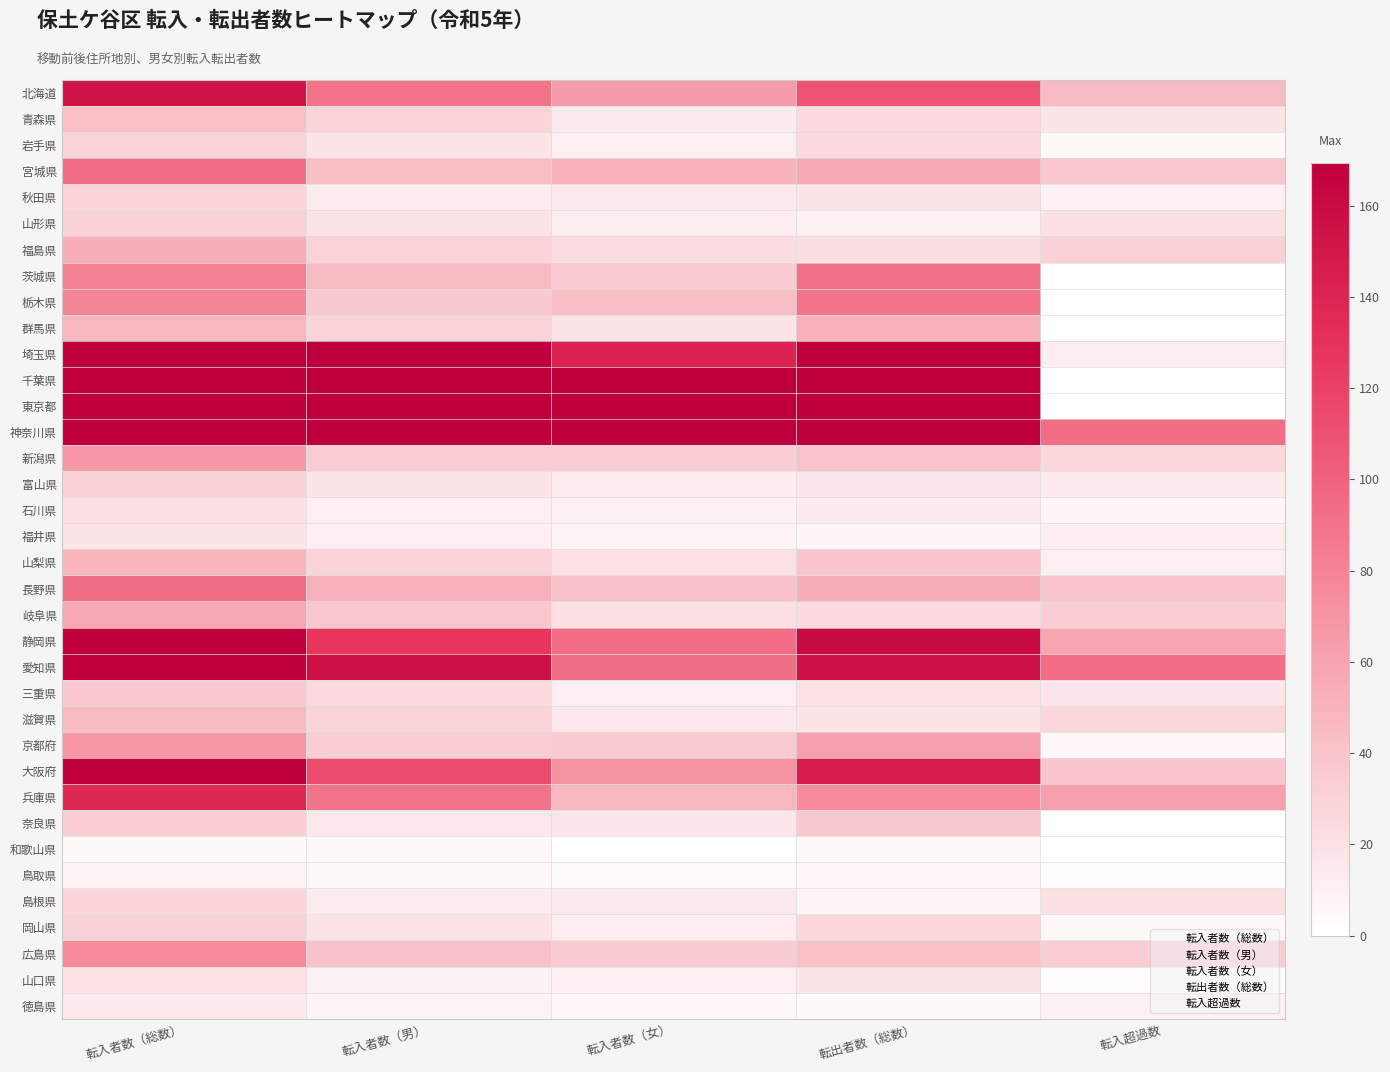

Reading right to left, what are all the values shown in this chart?

北海道: 転入超過数=45	転出者数（総数）=109	転入者数（女）=65	転入者数（男）=89	転入者数（総数）=154
青森県: 転入超過数=18	転出者数（総数）=24	転入者数（女）=14	転入者数（男）=28	転入者数（総数）=42
岩手県: 転入超過数=5	転出者数（総数）=24	転入者数（女）=11	転入者数（男）=18	転入者数（総数）=29
宮城県: 転入超過数=37	転出者数（総数）=56	転入者数（女）=50	転入者数（男）=43	転入者数（総数）=93
秋田県: 転入超過数=10	転出者数（総数）=18	転入者数（女）=15	転入者数（男）=13	転入者数（総数）=28
山形県: 転入超過数=21	転出者数（総数）=10	転入者数（女）=12	転入者数（男）=19	転入者数（総数）=31
福島県: 転入超過数=31	転出者数（総数）=22	転入者数（女）=23	転入者数（男）=30	転入者数（総数）=53
茨城県: 転入超過数=-10	転出者数（総数）=91	転入者数（女）=35	転入者数（男）=46	転入者数（総数）=81
栃木県: 転入超過数=-10	転出者数（総数）=89	転入者数（女）=43	転入者数（男）=36	転入者数（総数）=79
群馬県: 転入超過数=-4	転出者数（総数）=51	転入者数（女）=18	転入者数（男）=29	転入者数（総数）=47
埼玉県: 転入超過数=12	転出者数（総数）=304	転入者数（女）=141	転入者数（男）=175	転入者数（総数）=316
千葉県: 転入超過数=-1	転出者数（総数）=380	転入者数（女）=169	転入者数（男）=210	転入者数（総数）=379
東京都: 転入超過数=-172	転出者数（総数）=1633	転入者数（女）=703	転入者数（男）=758	転入者数（総数）=1461
神奈川県: 転入超過数=93	転出者数（総数）=6134	転入者数（女）=3027	転入者数（男）=3200	転入者数（総数）=6227
新潟県: 転入超過数=27	転出者数（総数）=40	転入者数（女）=33	転入者数（男）=34	転入者数（総数）=67
富山県: 転入超過数=14	転出者数（総数）=17	転入者数（女）=13	転入者数（男）=18	転入者数（総数）=31
石川県: 転入超過数=7	転出者数（総数）=14	転入者数（女）=10	転入者数（男）=11	転入者数（総数）=21
福井県: 転入超過数=12	転出者数（総数）=7	転入者数（女）=8	転入者数（男）=11	転入者数（総数）=19
山梨県: 転入超過数=11	転出者数（総数）=38	転入者数（女）=20	転入者数（男）=29	転入者数（総数）=49
長野県: 転入超過数=39	転出者数（総数）=53	転入者数（女）=41	転入者数（男）=51	転入者数（総数）=92
岐阜県: 転入超過数=34	転出者数（総数）=24	転入者数（女）=21	転入者数（男）=37	転入者数（総数）=58
静岡県: 転入超過数=59	転出者数（総数）=161	転入者数（女）=93	転入者数（男）=127	転入者数（総数）=220
愛知県: 転入超過数=93	転出者数（総数）=155	転入者数（女）=92	転入者数（男）=156	転入者数（総数）=248
三重県: 転入超過数=17	転出者数（総数）=20	転入者数（女）=11	転入者数（男）=26	転入者数（総数）=37
滋賀県: 転入超過数=27	転出者数（総数）=18	転入者数（女）=16	転入者数（男）=29	転入者数（総数）=45
京都府: 転入超過数=6	転出者数（総数）=62	転入者数（女）=35	転入者数（男）=33	転入者数（総数）=68
大阪府: 転入超過数=38	転出者数（総数）=146	転入者数（女）=70	転入者数（男）=114	転入者数（総数）=184
兵庫県: 転入超過数=62	転出者数（総数）=75	転入者数（女）=48	転入者数（男）=89	転入者数（総数）=137
奈良県: 転入超過数=-3	転出者数（総数）=36	転入者数（女）=17	転入者数（男）=16	転入者数（総数）=33
和歌山県: 転入超過数=0	転出者数（総数）=5	転入者数（女）=1	転入者数（男）=4	転入者数（総数）=5
鳥取県: 転入超過数=2	転出者数（総数）=6	転入者数（女）=3	転入者数（男）=5	転入者数（総数）=8
島根県: 転入超過数=21	転出者数（総数）=7	転入者数（女）=15	転入者数（男）=13	転入者数（総数）=28
岡山県: 転入超過数=4	転出者数（総数）=27	転入者数（女）=12	転入者数（男）=19	転入者数（総数）=31
広島県: 転入超過数=34	転出者数（総数）=42	転入者数（女）=35	転入者数（男）=41	転入者数（総数）=76
山口県: 転入超過数=2	転出者数（総数）=18	転入者数（女）=11	転入者数（男）=9	転入者数（総数）=20
徳島県: 転入超過数=10	転出者数（総数）=4	転入者数（女）=6	転入者数（男）=8	転入者数（総数）=14